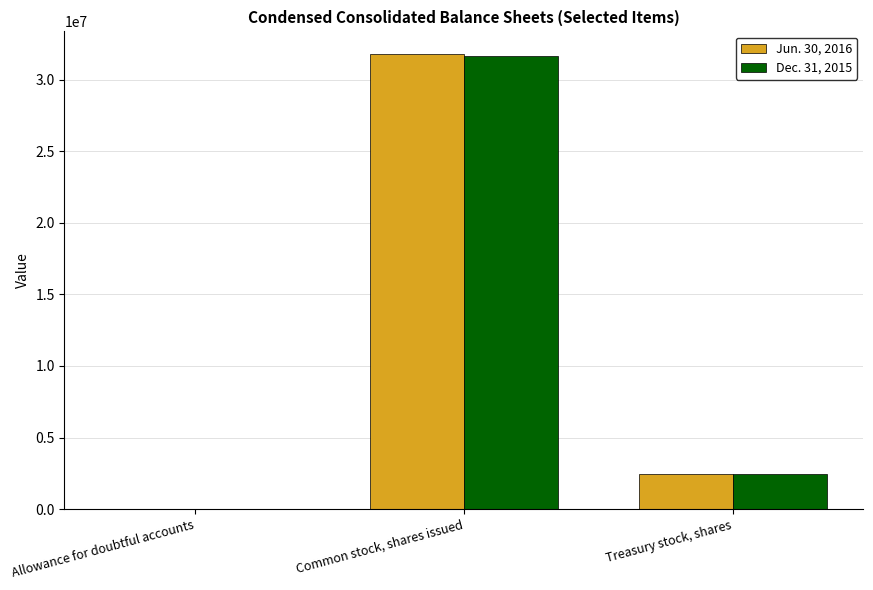

True or false: Jun. 30, 2016 has a value of 31788644 at Common stock, shares issued.

True